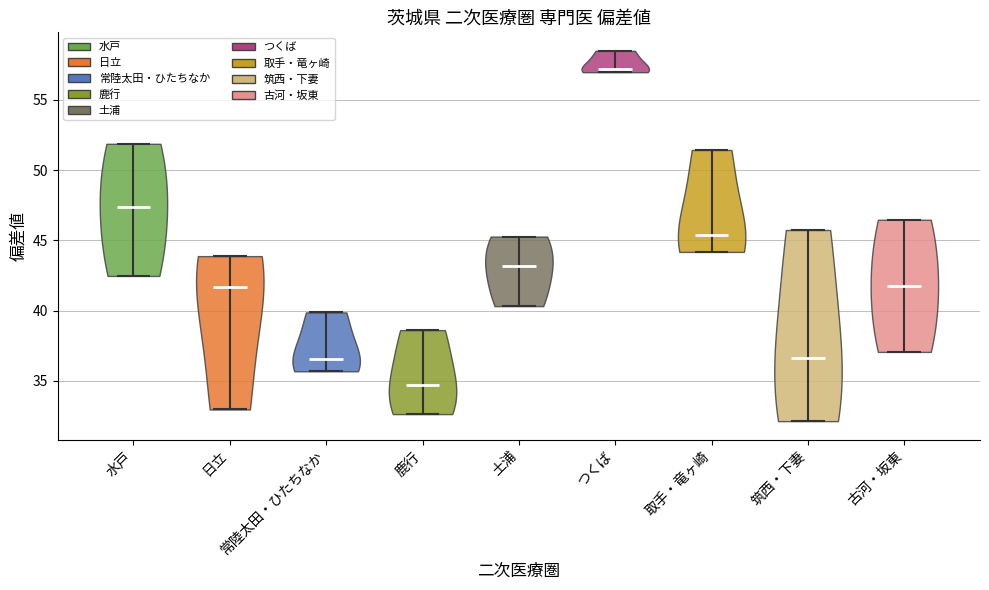

Which violin has the highest median line?

つくば